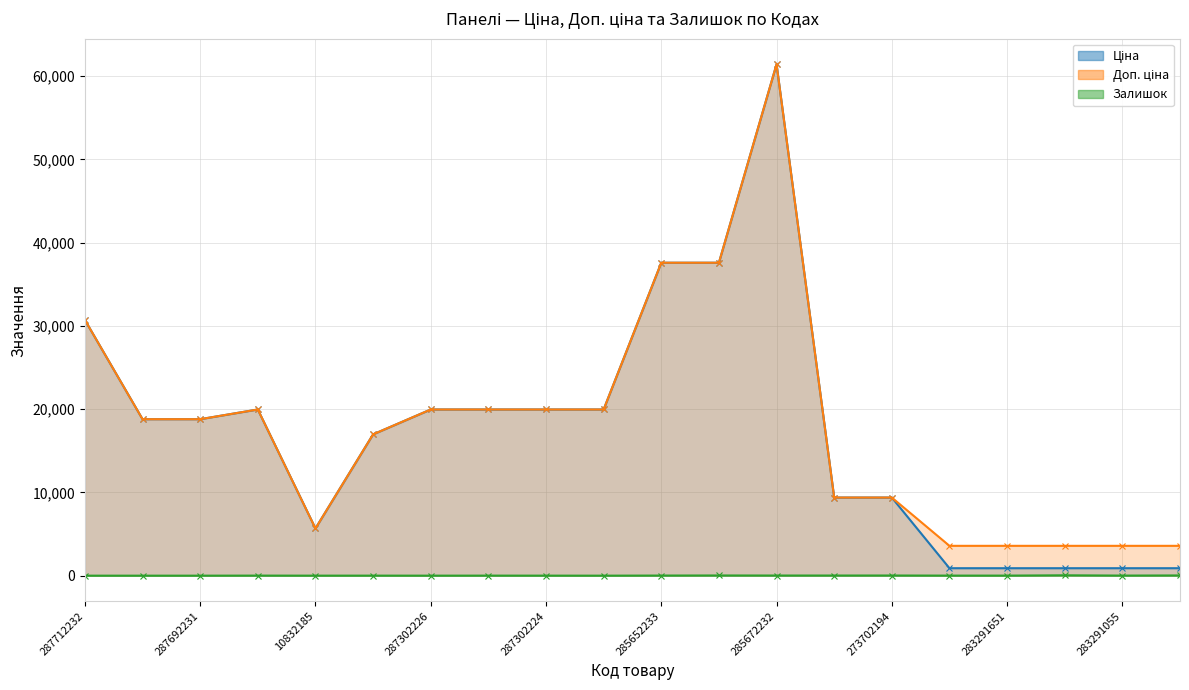

Which series has the widest spread of values?

Ціна